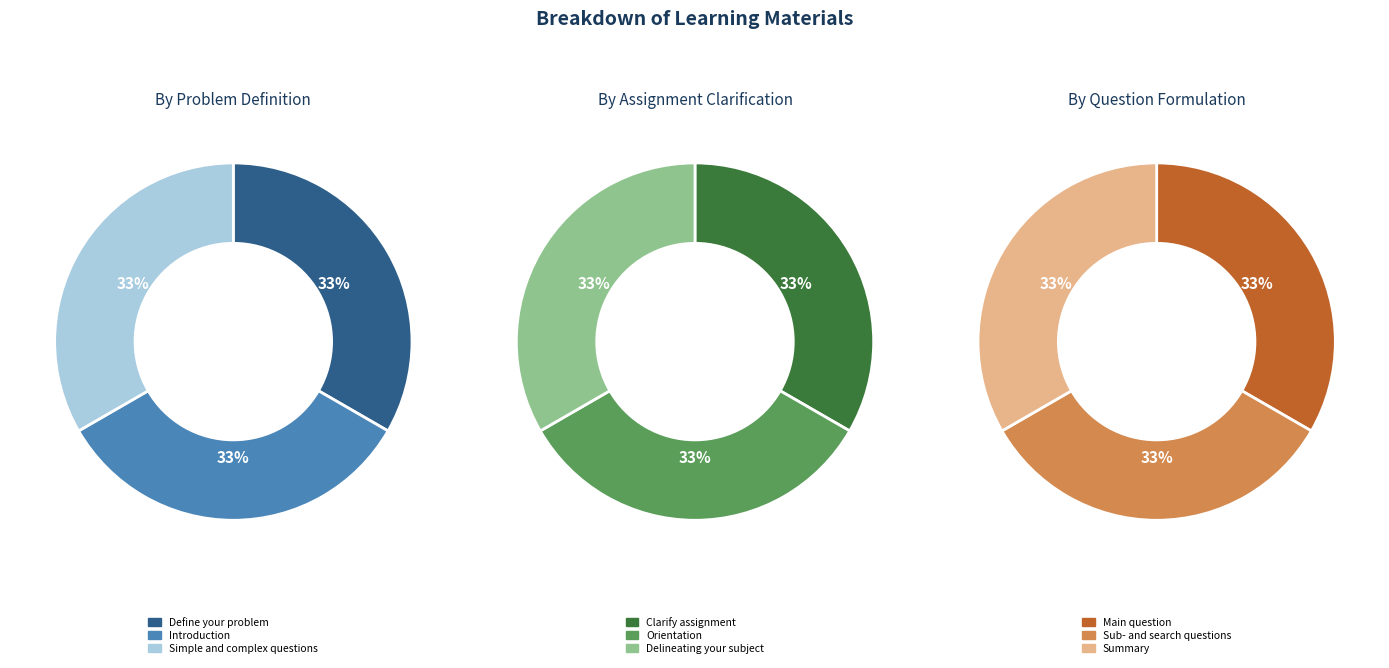

What is the smallest slice in the pie chart?

Define your problem